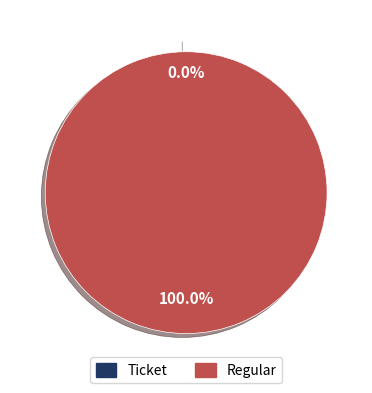

Which has a higher value, Regular or Ticket?

Regular